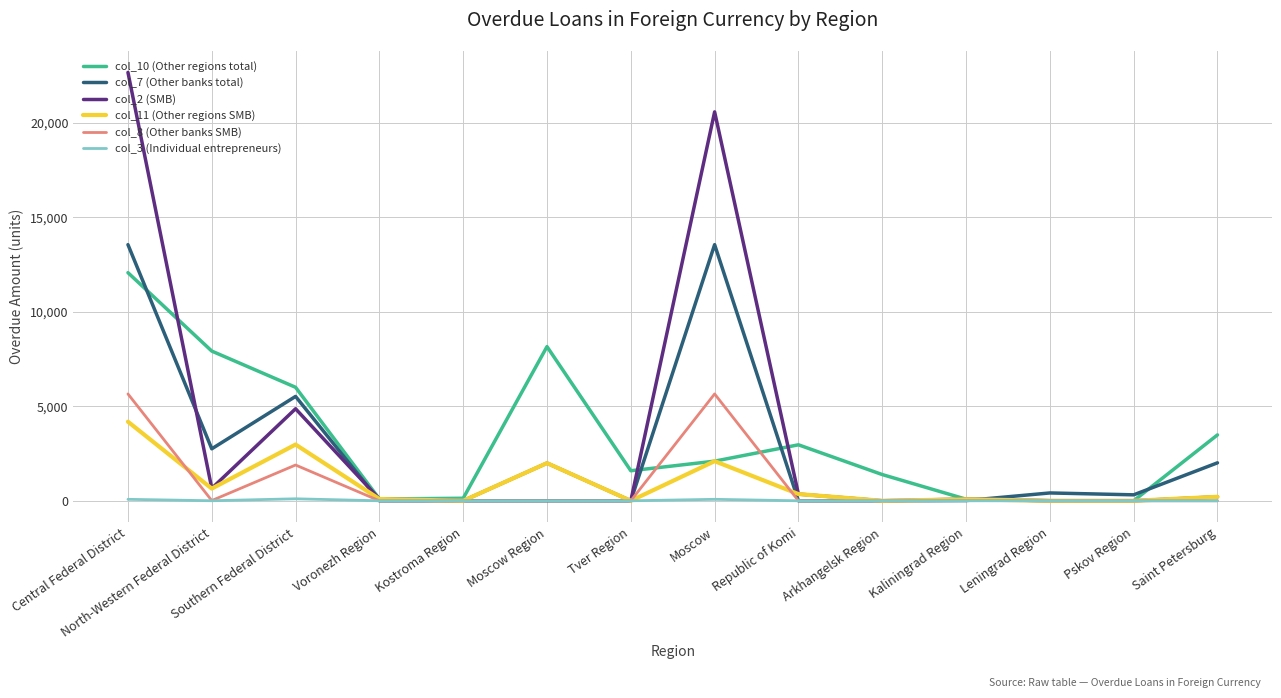

At which category is the sum across all series the highest?

Central Federal District